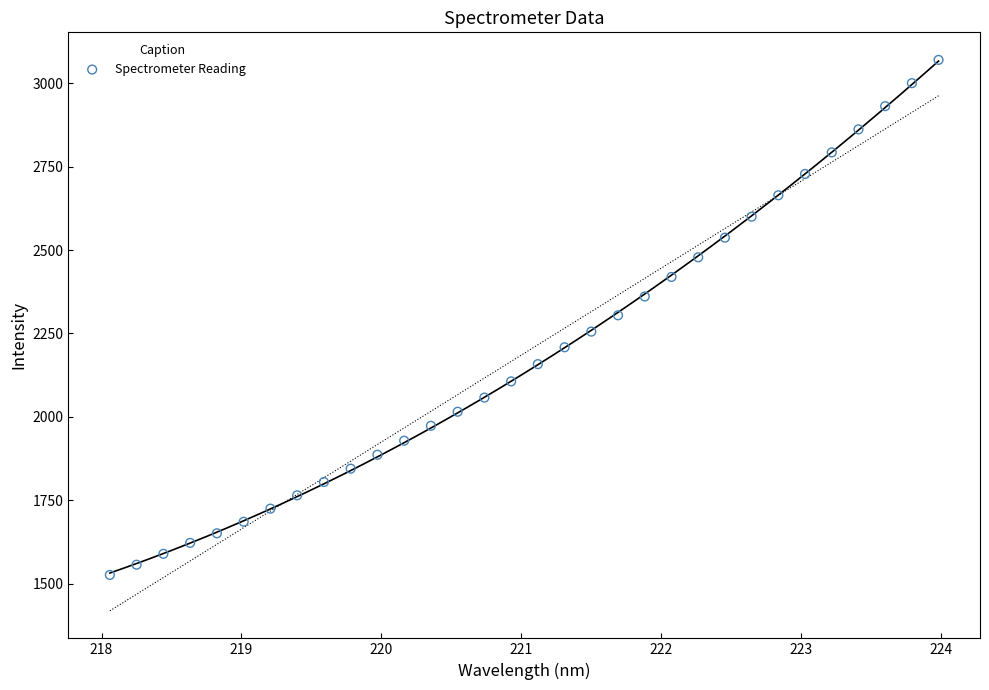

What is the range of X values (max minus min)?

5.9